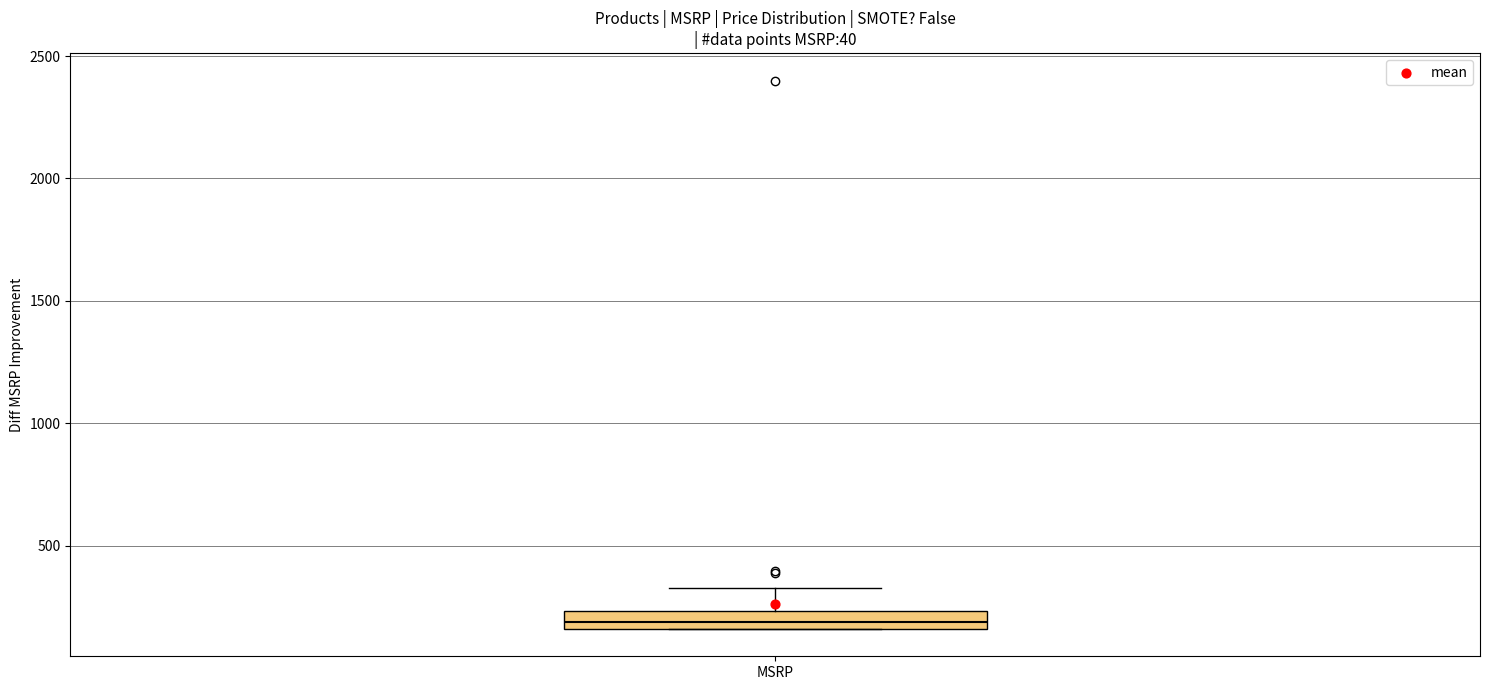

Where does the upper whisker of the box for MSRP end on the y-axis? The values are not printed on the chart, so give them approximately, as read against the axis.

350